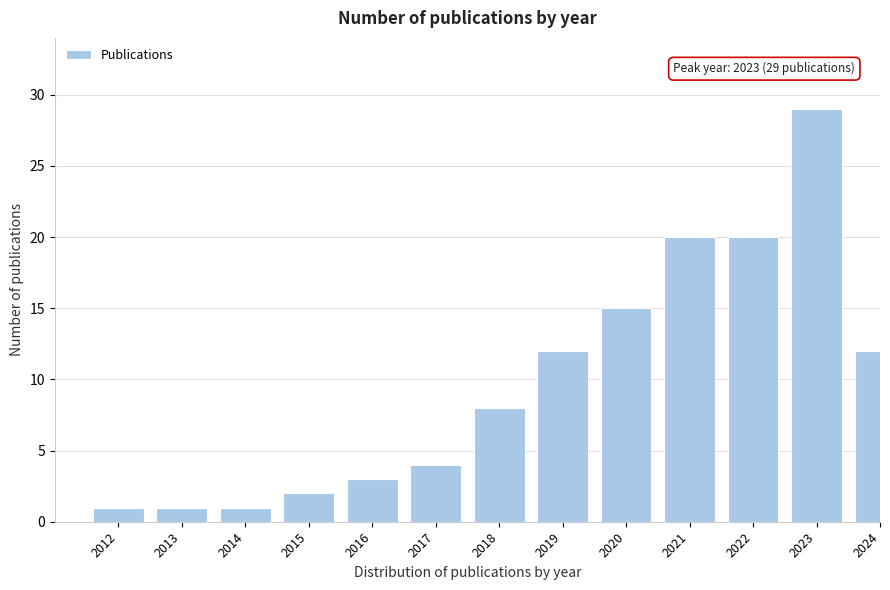

Reading right to left, extract all data points from this chart.

2024=12	2023=29	2022=20	2021=20	2020=15	2019=12	2018=8	2017=4	2016=3	2015=2	2014=1	2013=1	2012=1